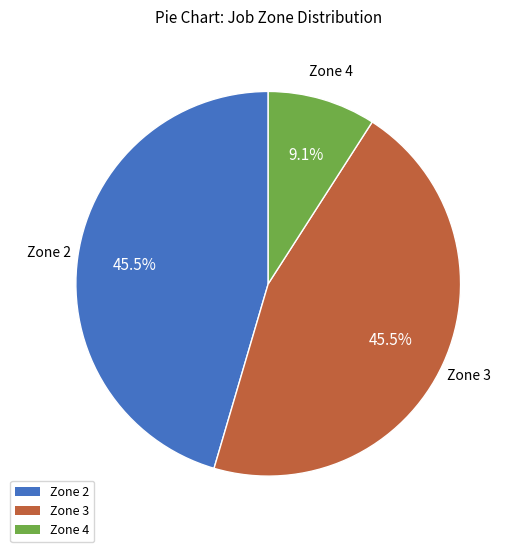

How many segments does this pie chart have?

3